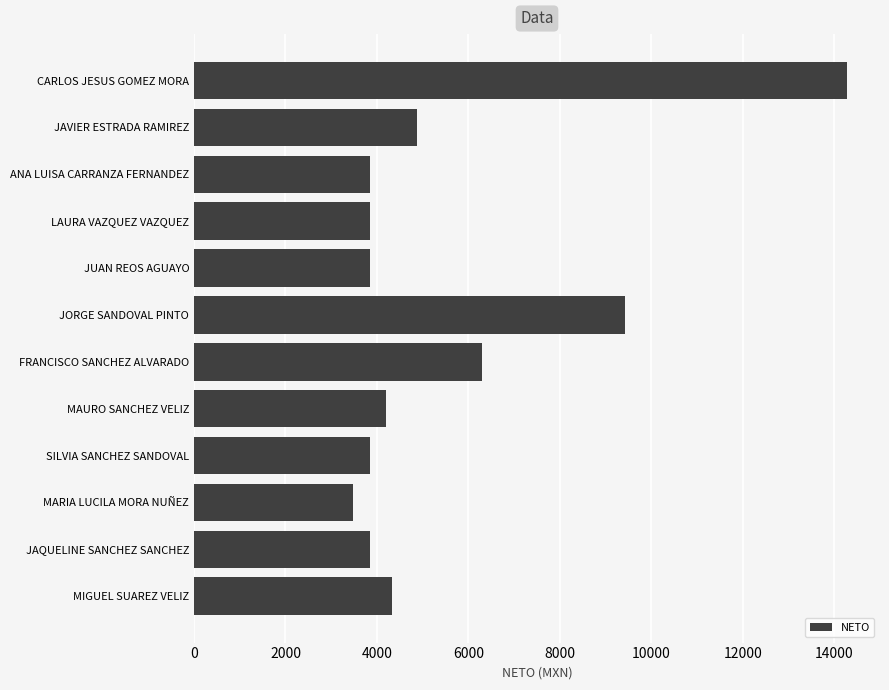

What is the sum of the values at CARLOS JESUS GOMEZ MORA and SILVIA SANCHEZ SANDOVAL?

18137